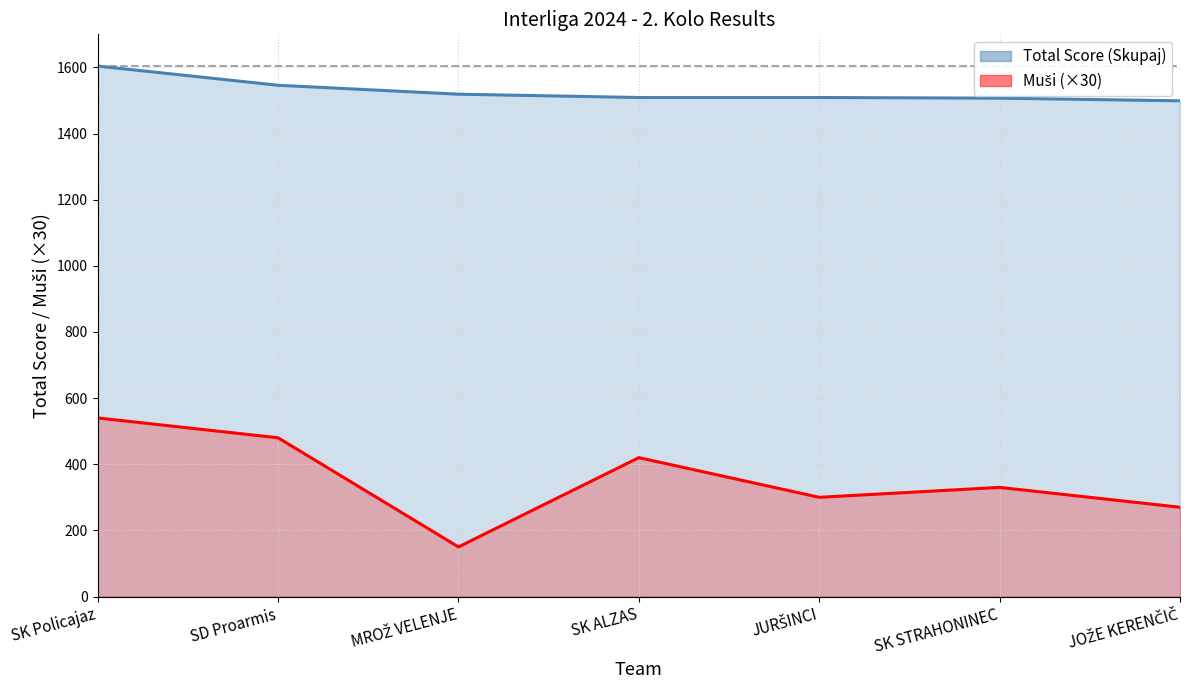

Which series has the widest spread of values?

Muši